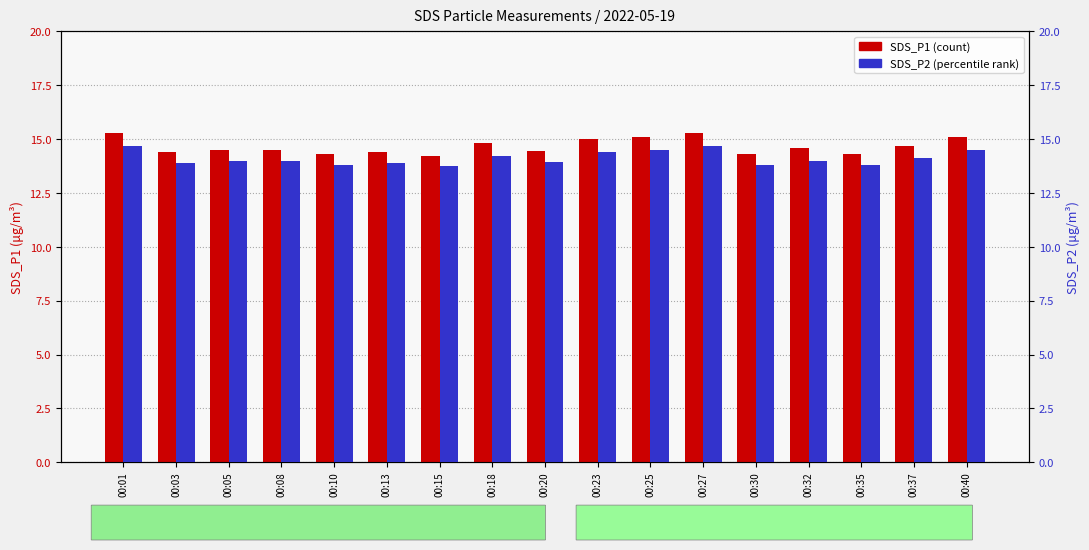

What is the highest value of the SDS_P1 series?

15.3